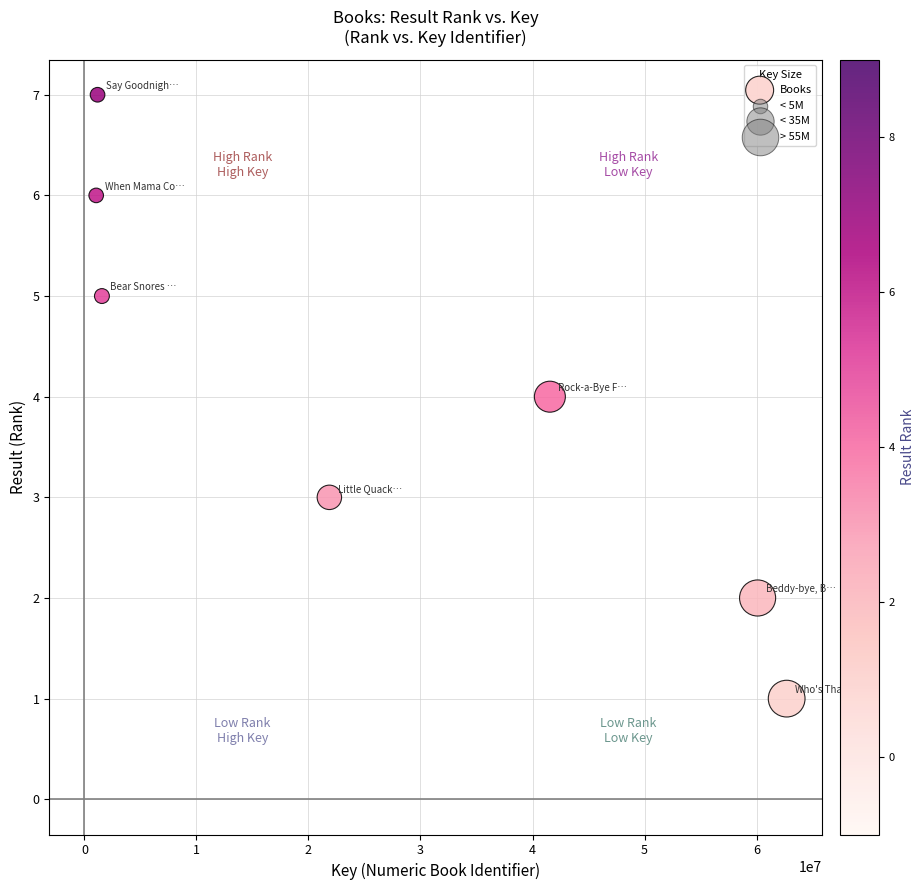

What is the range of Y values (max minus min)?

6